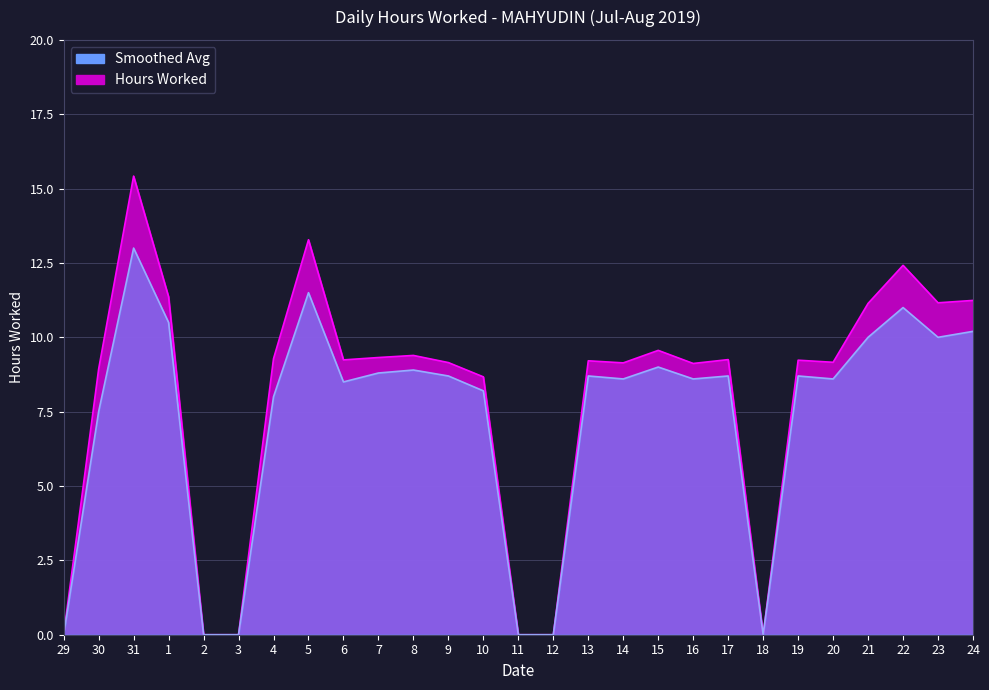

In Smoothed, how many points are higher than both neighbors (excluding endpoints)?

8